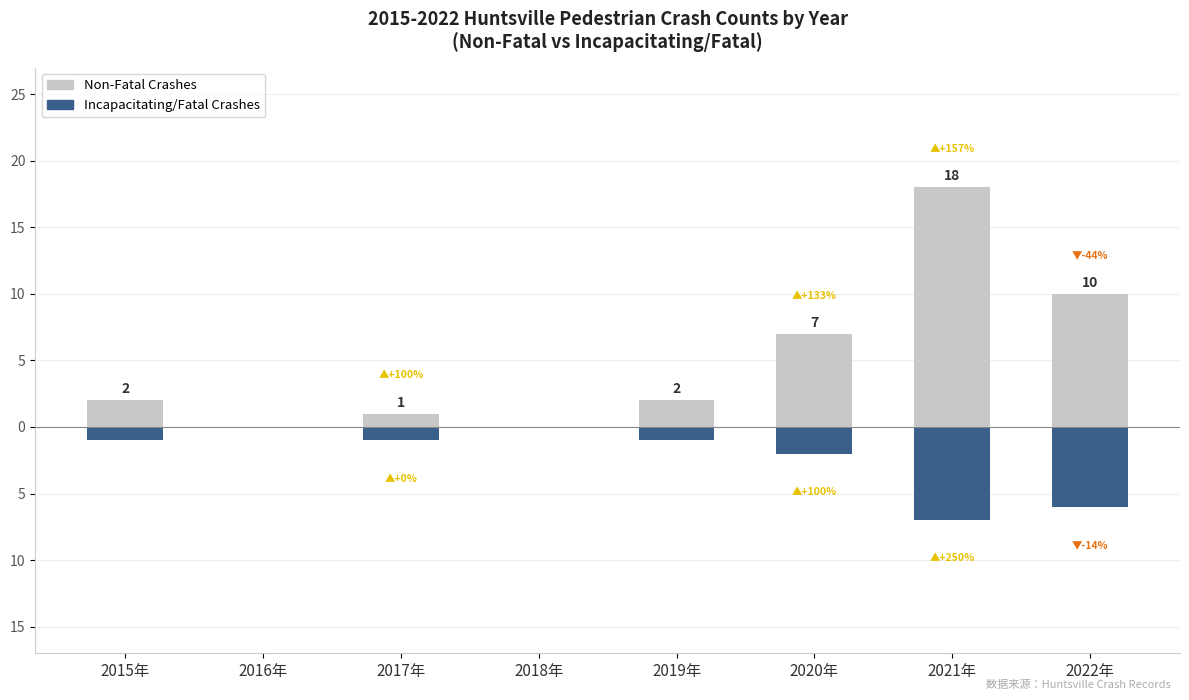

List the labels in order of Non-Fatal Crashes value, largest first.

2021年, 2022年, 2020年, 2015年, 2019年, 2017年, 2016年, 2018年